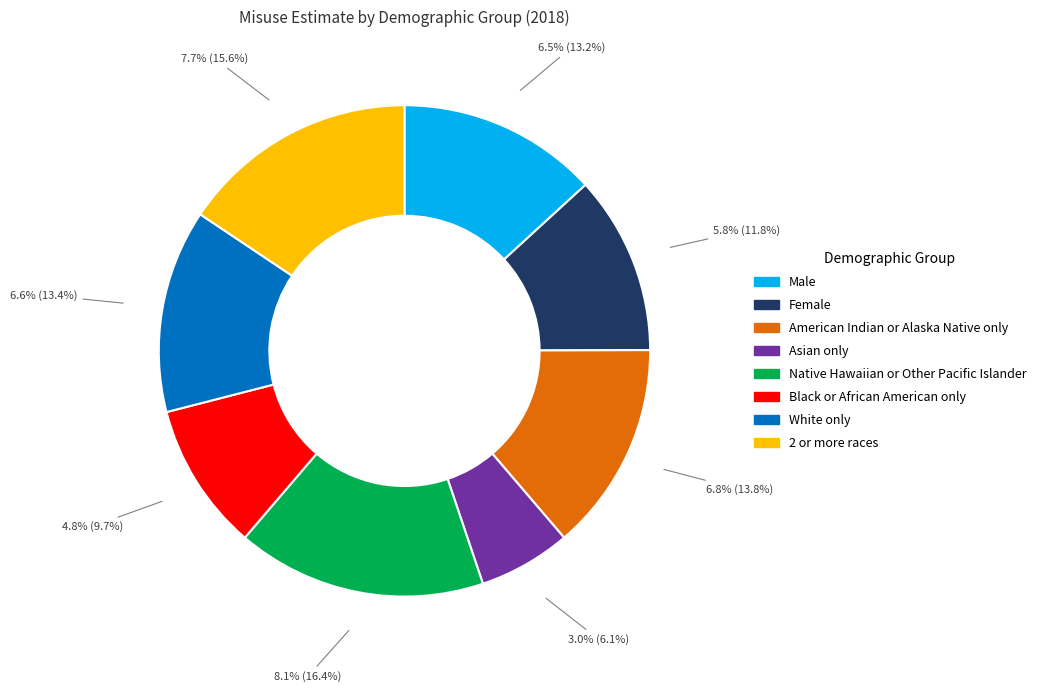

Is Black or African American only the majority of the pie?

No